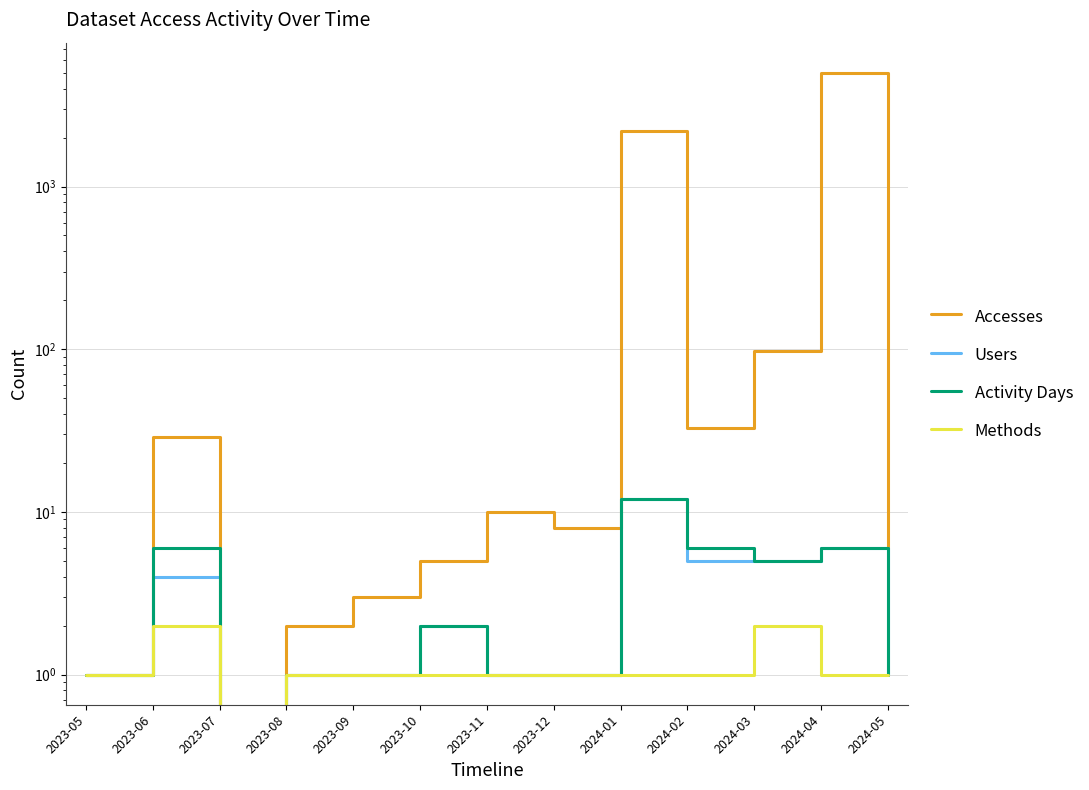

Which category has the lowest value in the Accesses series?

2023-07